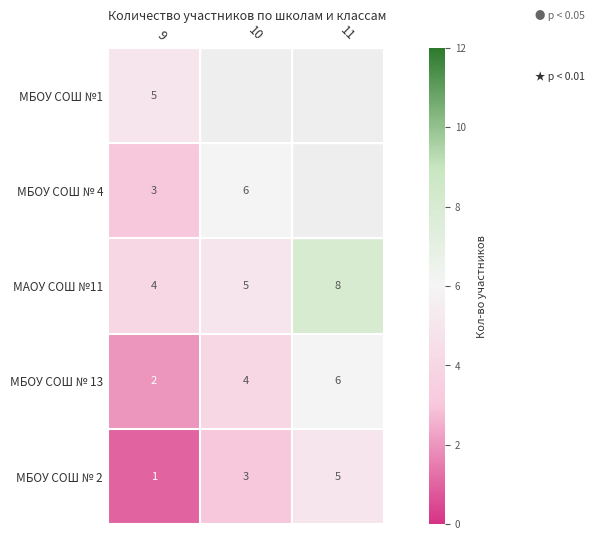

At how many categories does at least one series exceed 4?

3